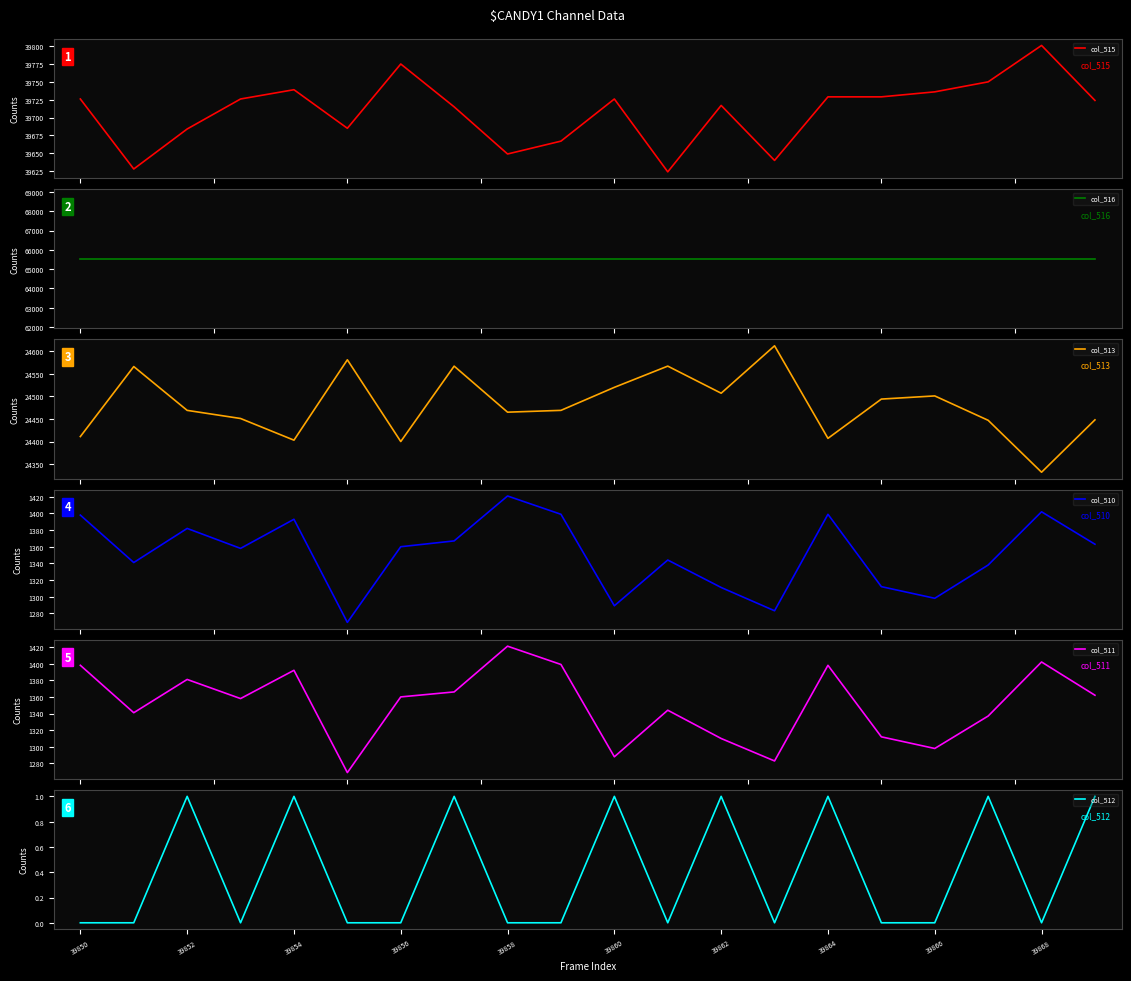

What are all the series names shown in the legend?

col_515, col_516, col_513, col_510, col_511, col_512